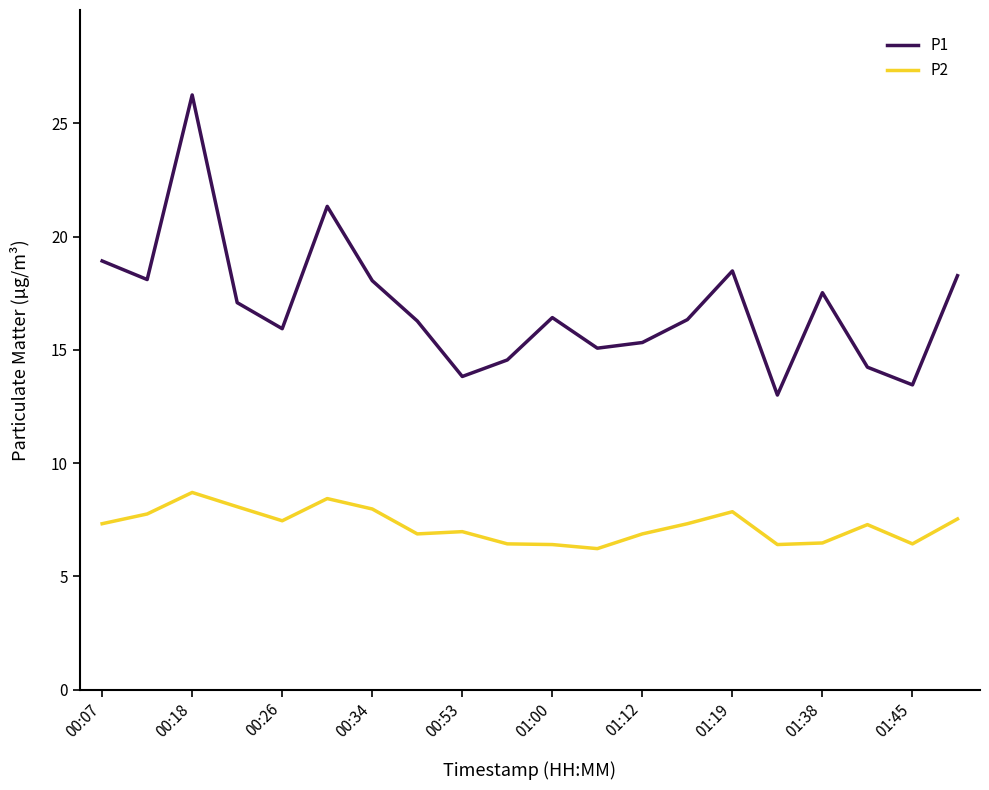

Count the number of data series in this chart.

2